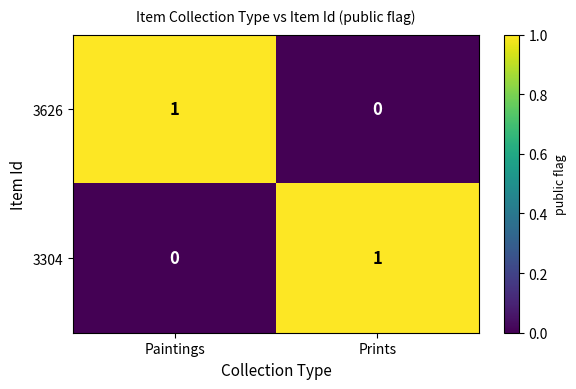

The value of 3304 at Prints is 1. True or false?

True